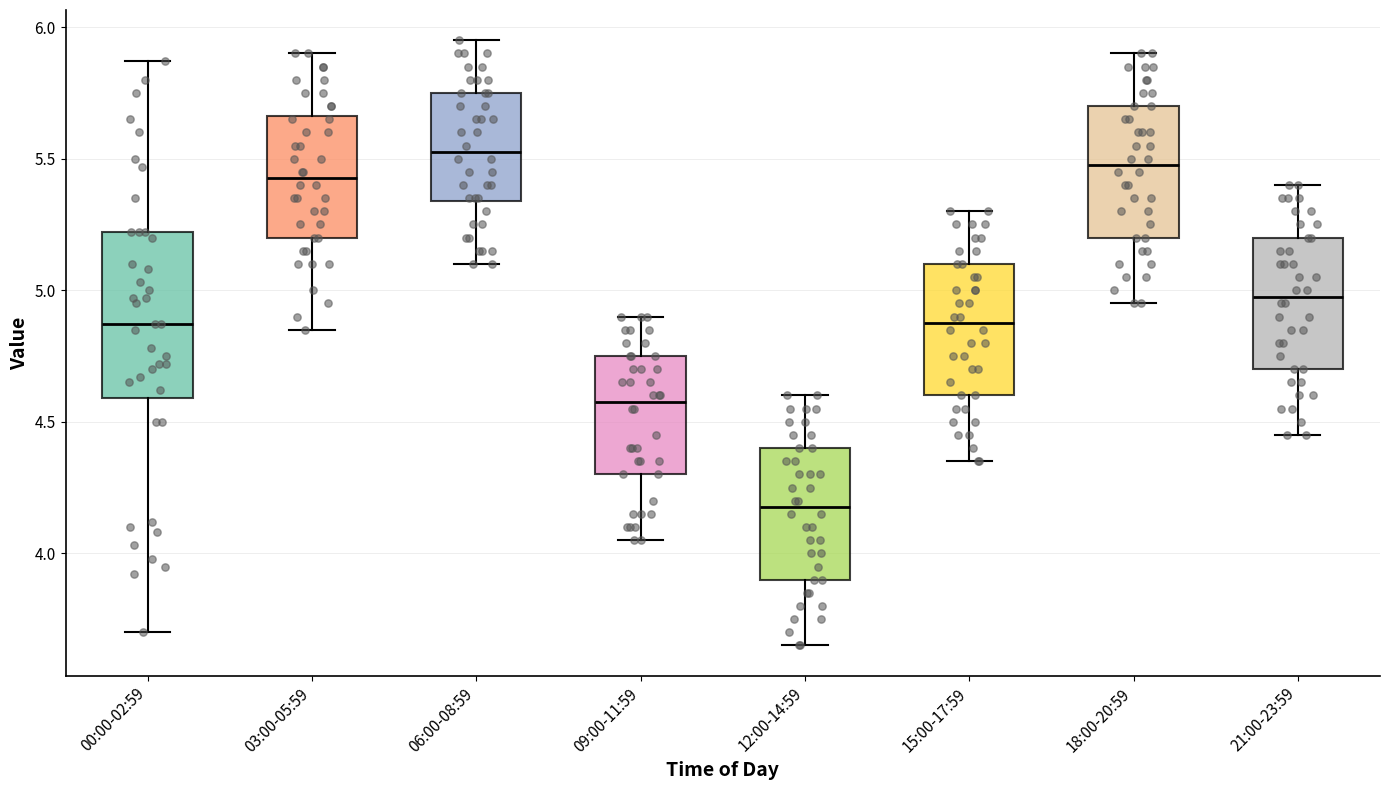

Which box has the lowest median line?

12:00-14:59